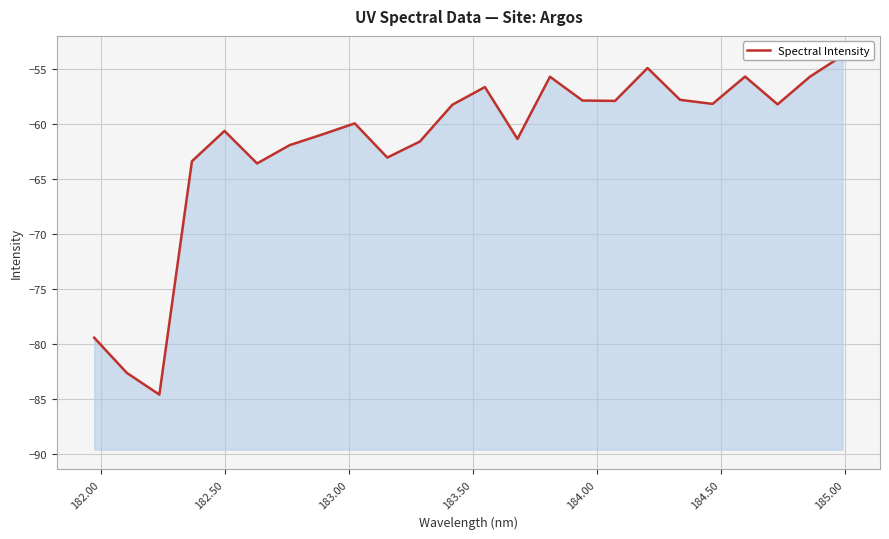

Is it true that the value at 182.50 is -34.7?

False